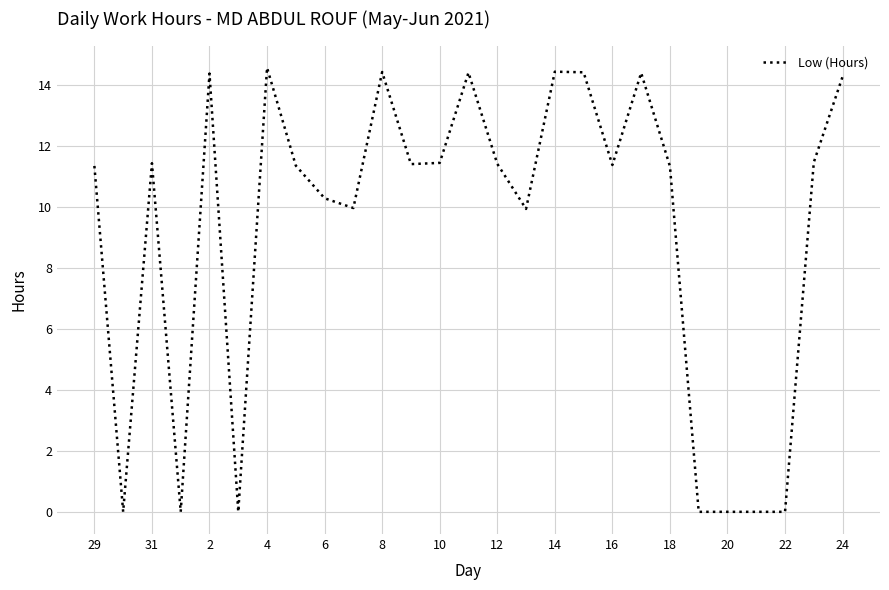

What is the greatest value displayed?

14.6